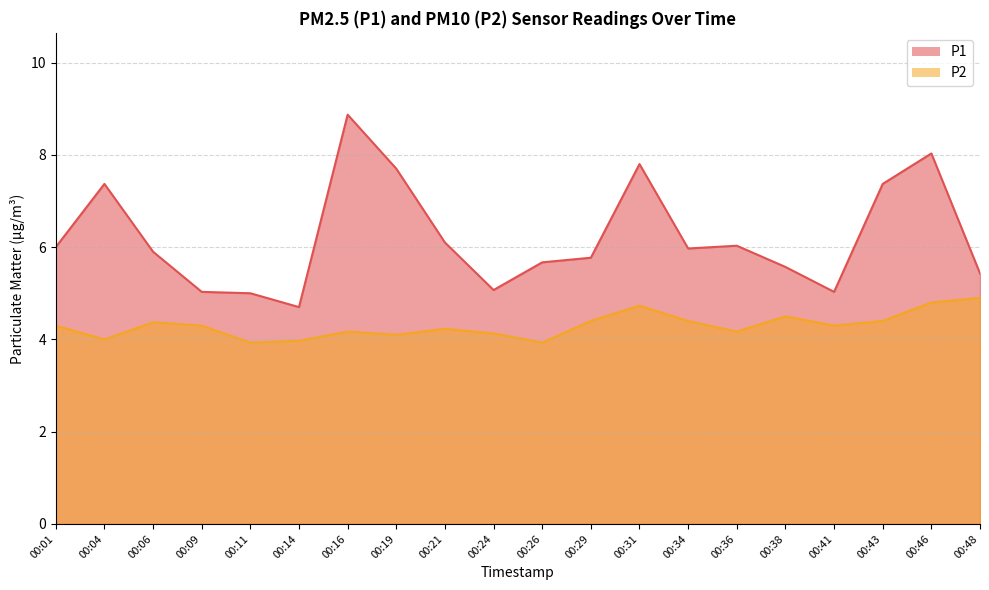

The value of P1 at 00:29 is 5.8. True or false?

True